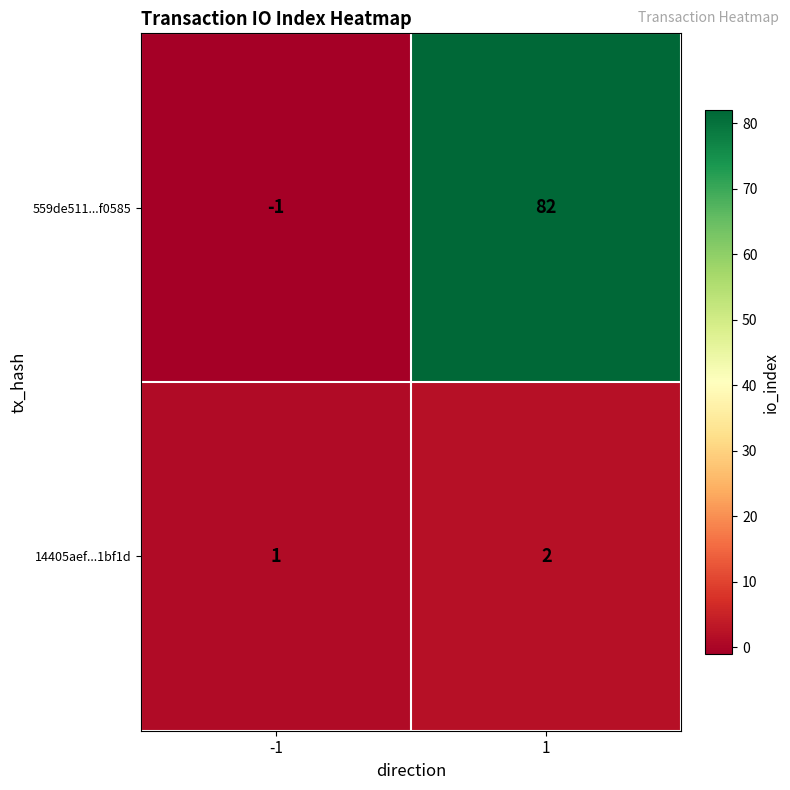

What is the difference between the maximum and minimum values in the 559de511...f0585 series?

83